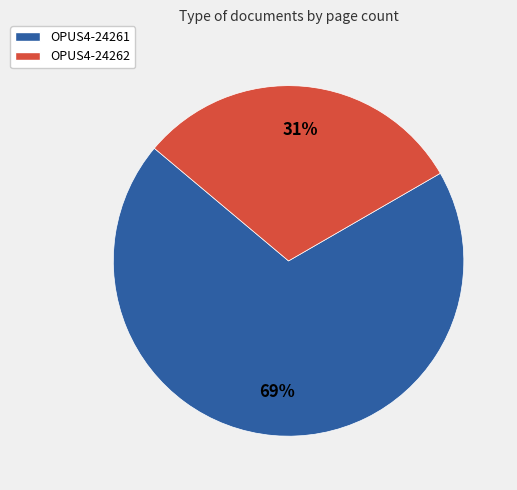

To the nearest percent, what is the average slice percentage?

50%